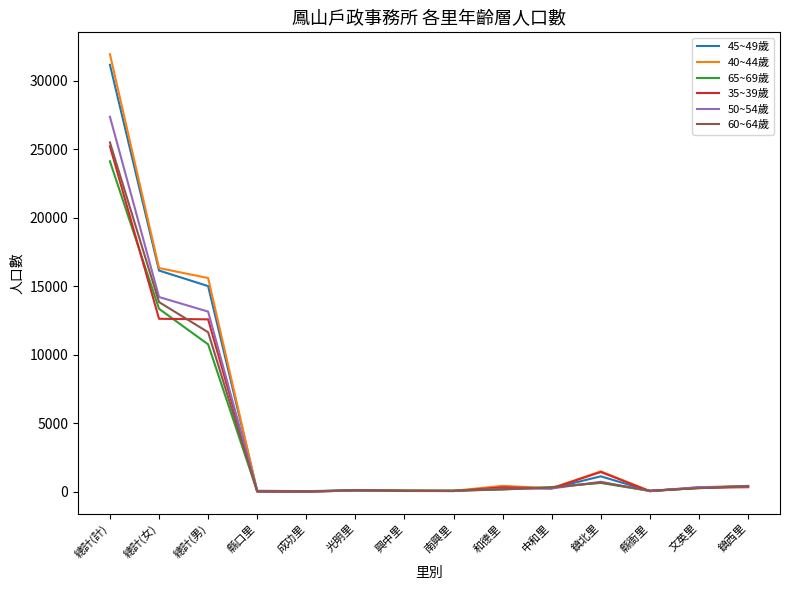

Which series has the largest range (max minus min)?

40~44歲